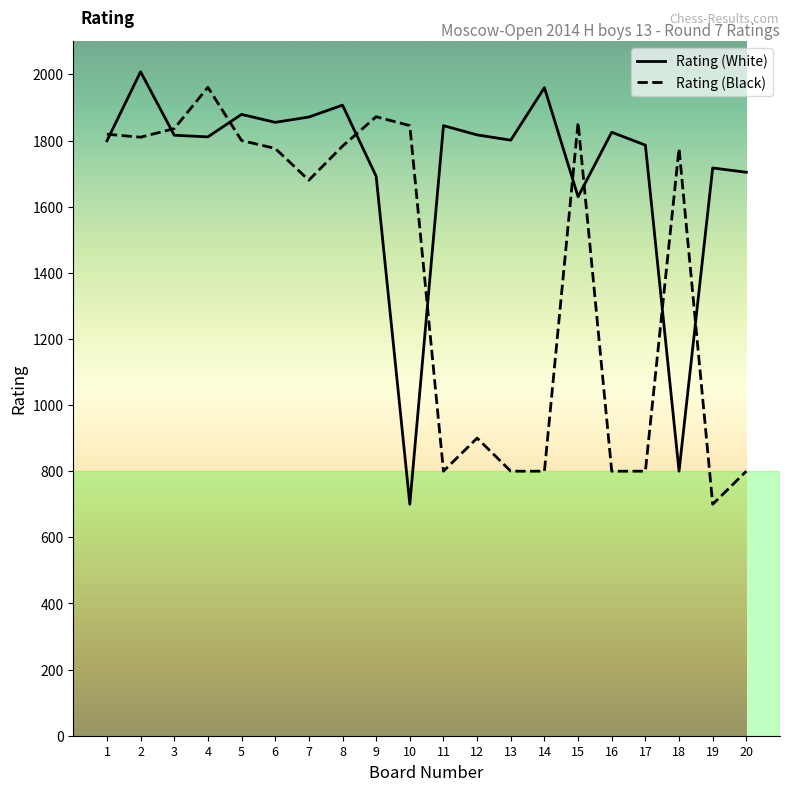

What is the difference between the maximum and minimum values in the Rating (Black) series?

1261